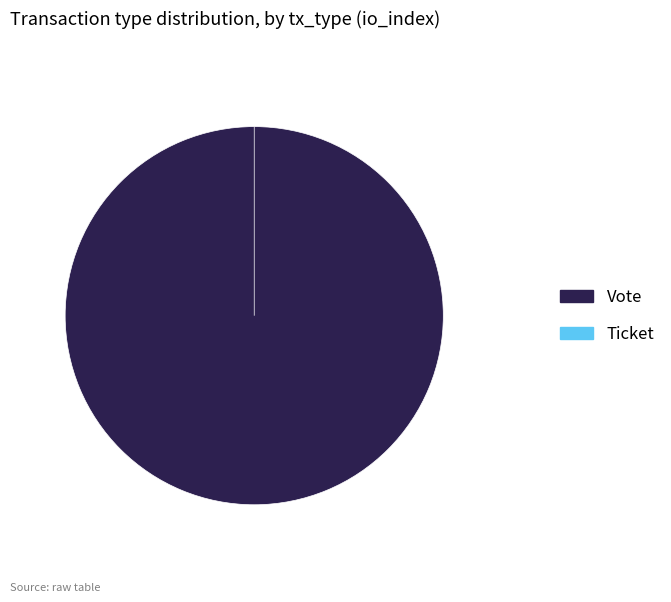

Count the number of slices in the pie.

2